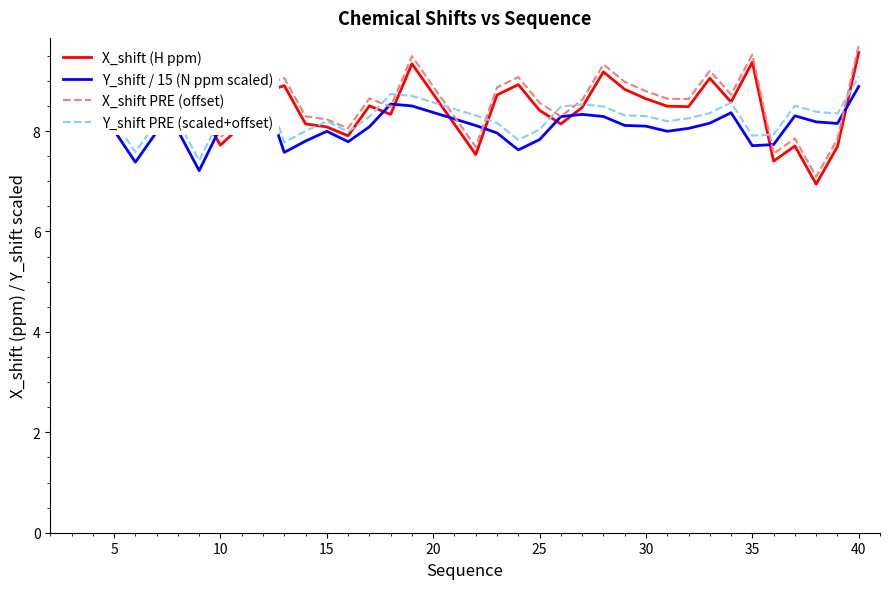

What is the minimum value for X_shift PRE (offset)?

7.1